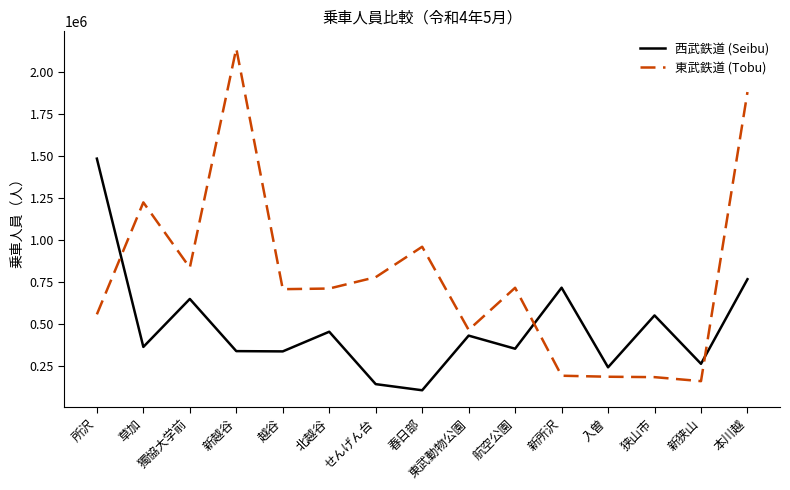

What are all the series names shown in the legend?

西武鉄道 (Seibu), 東武鉄道 (Tobu)